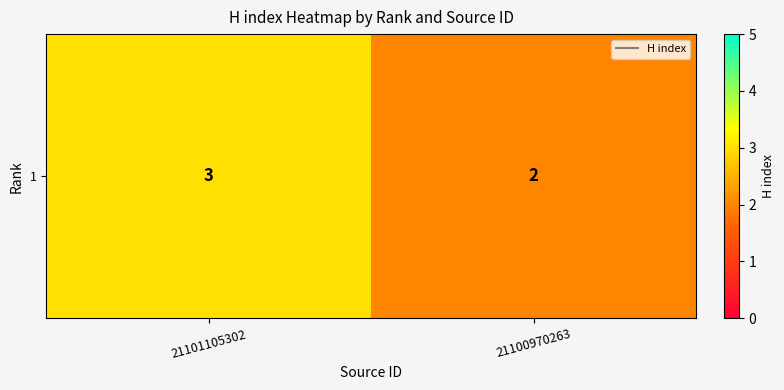

What is the minimum value shown in the chart?

2